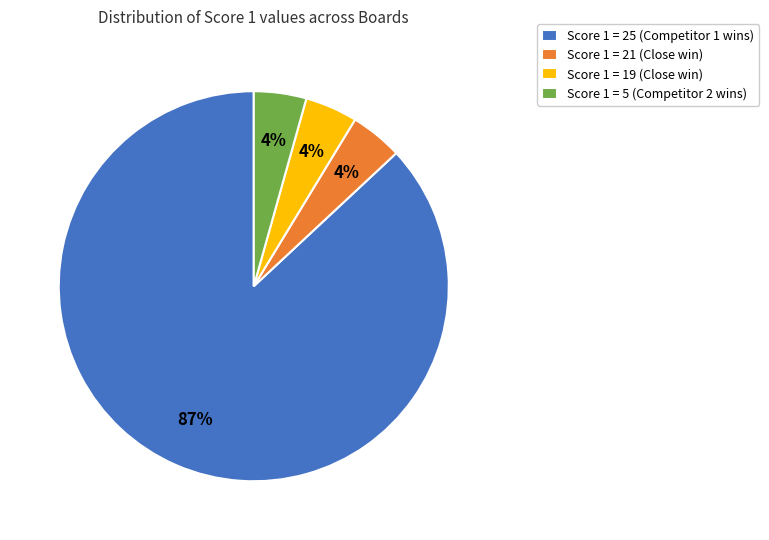

To the nearest percent, what percentage of the pie is Score 1 = 5 (Competitor 2 wins)?

4%